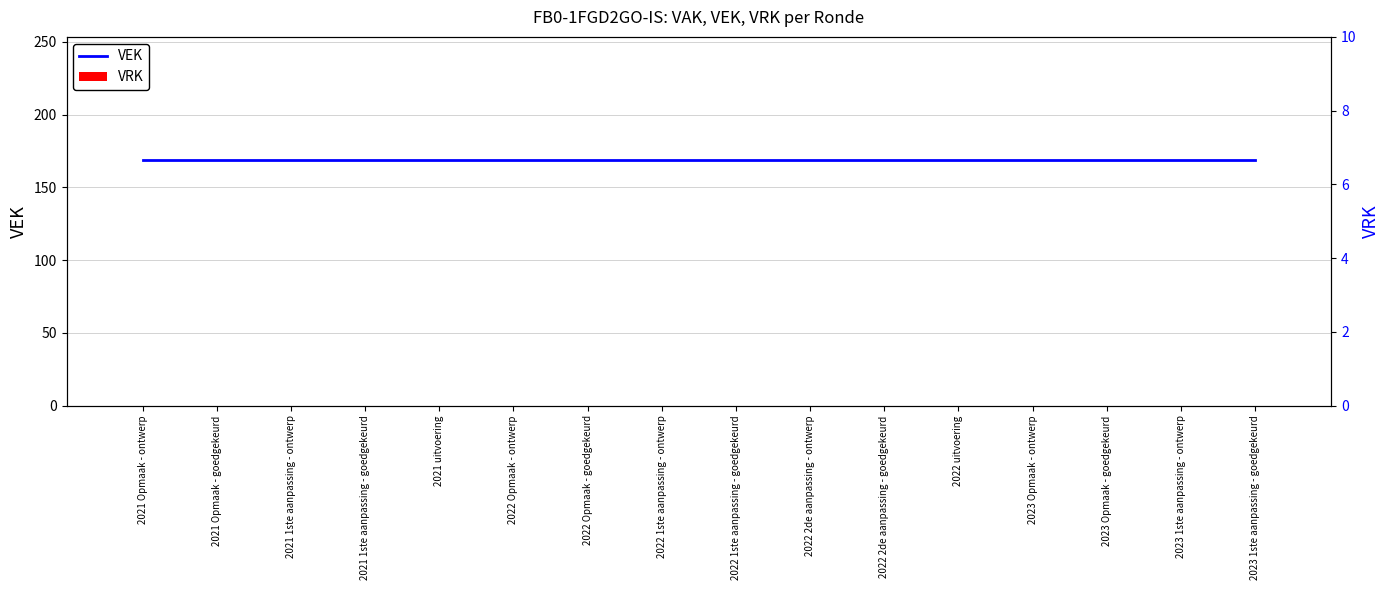

Rank the series by their average value, from lowest to highest.

VRK, VEK